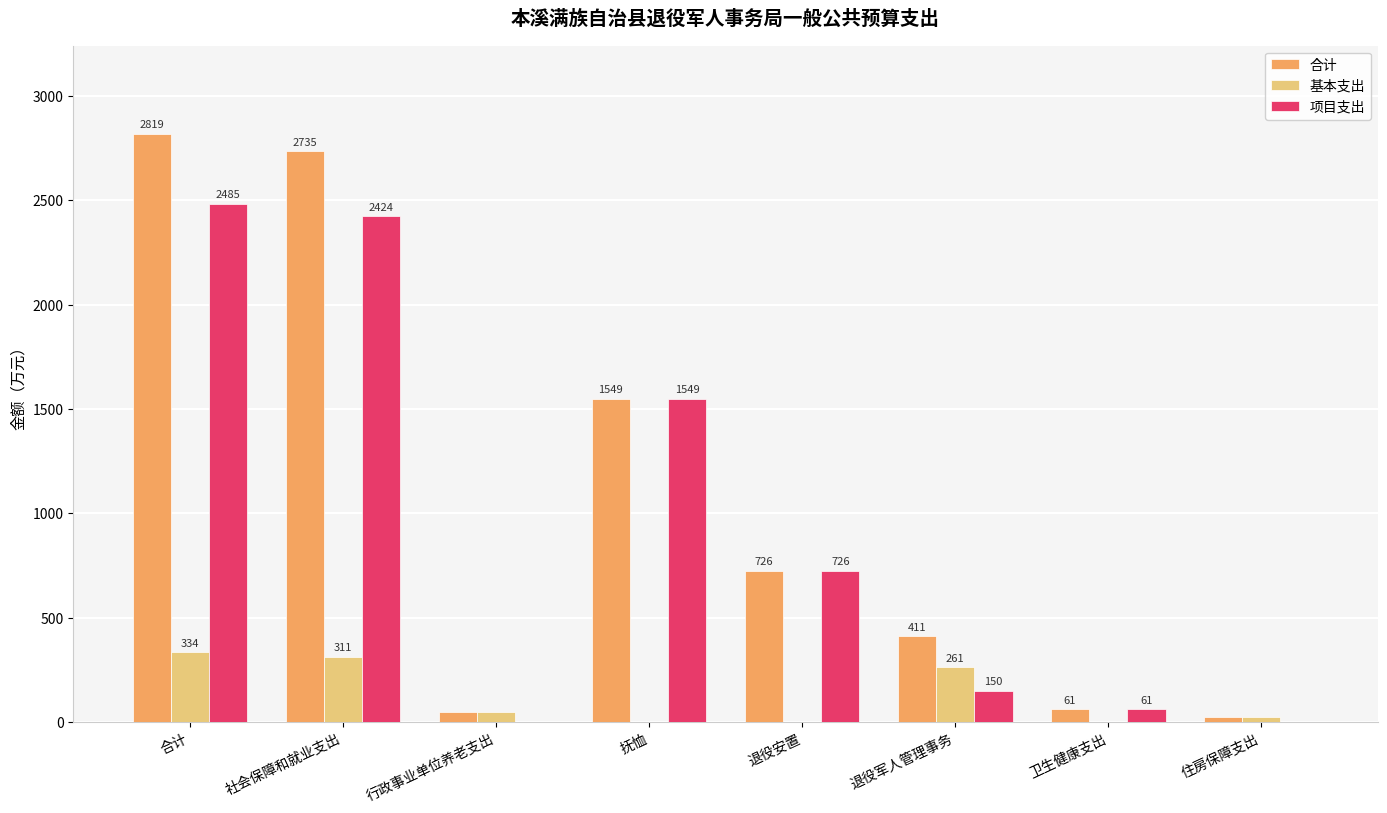

Is the value of 合计 at 退役安置 greater than the value of 基本支出 at 行政事业单位养老支出?

Yes